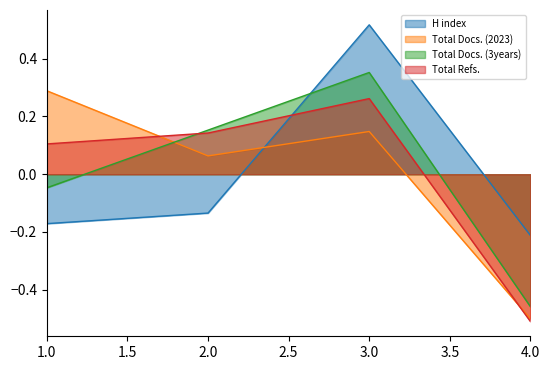

Rank the series at 3.0 from lowest to highest value.

Total Docs. (2023), Total Refs., Total Docs. (3years), H index